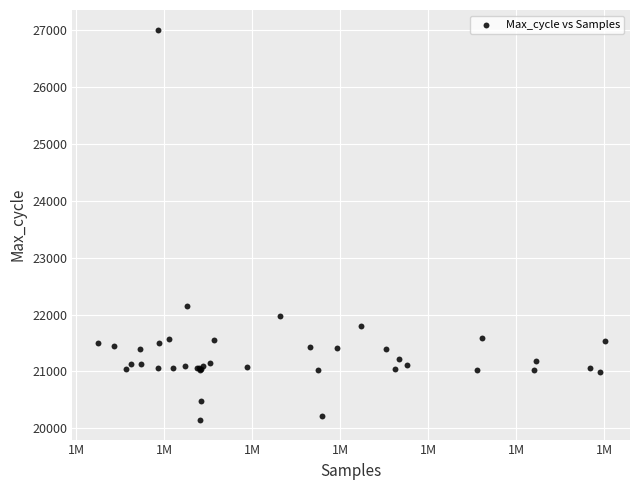

What Y value in the scatter plot is closest to 23578?

22156